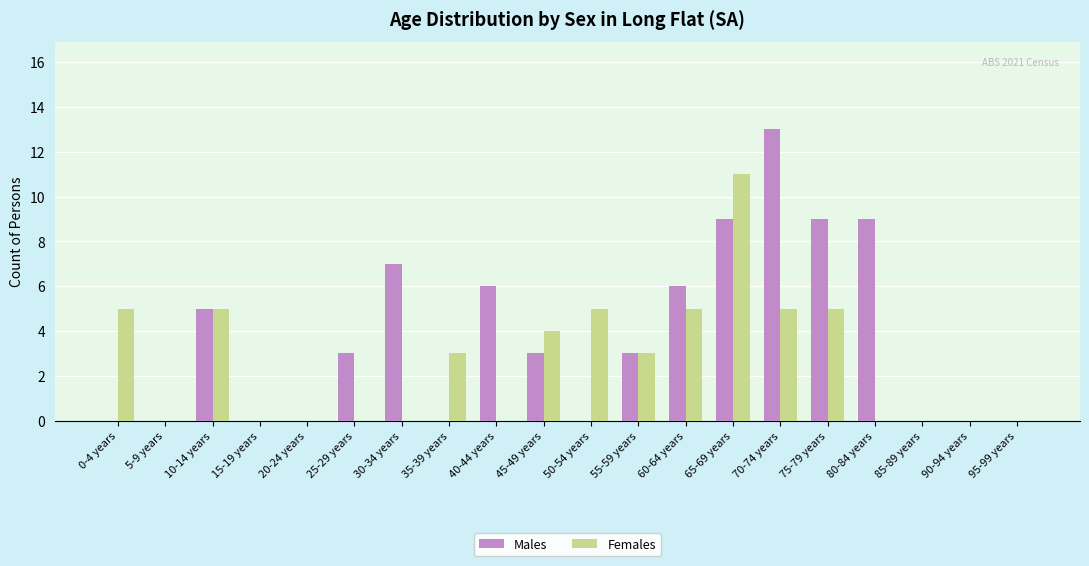

Reading left to right, what are all the values shown in this chart?

Males: 0	0	5	0	0	3	7	0	6	3	0	3	6	9	13	9	9	0	0	0
Females: 5	0	5	0	0	0	0	3	0	4	5	3	5	11	5	5	0	0	0	0